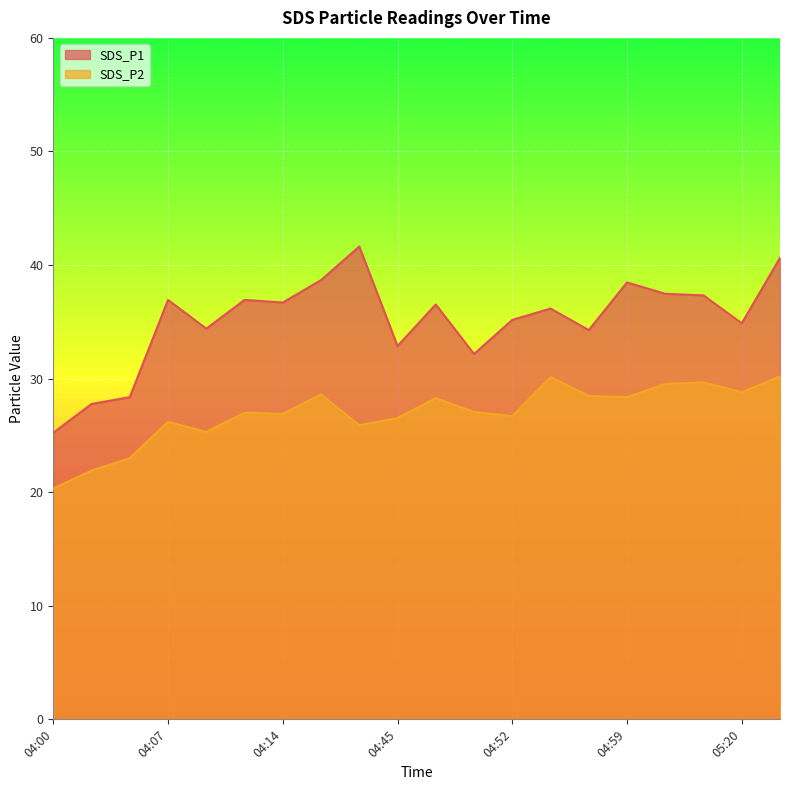

The SDS_P1 series shows 41.2 at 04:02. True or false?

False